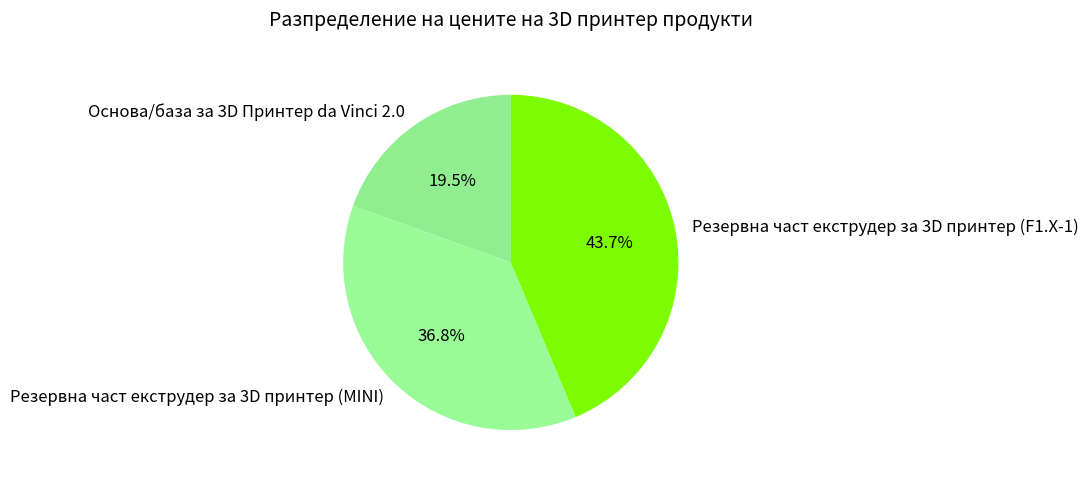

Between Основа/база за 3D Принтер da Vinci 2.0 and Резервна част екструдер за 3D принтер (MINI), which is larger?

Резервна част екструдер за 3D принтер (MINI)